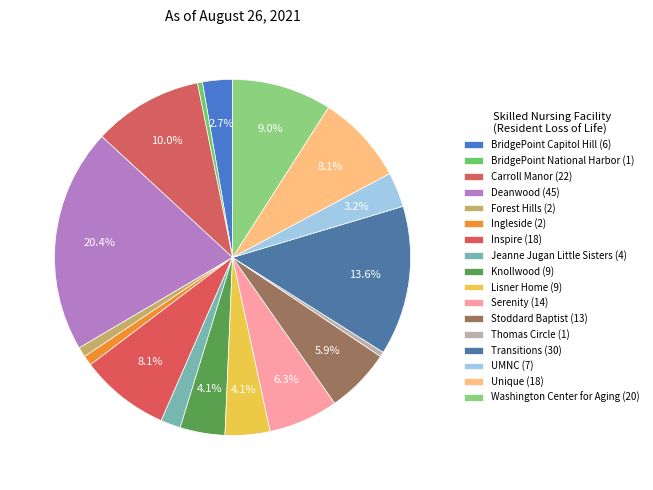

Count the number of slices in the pie.

17